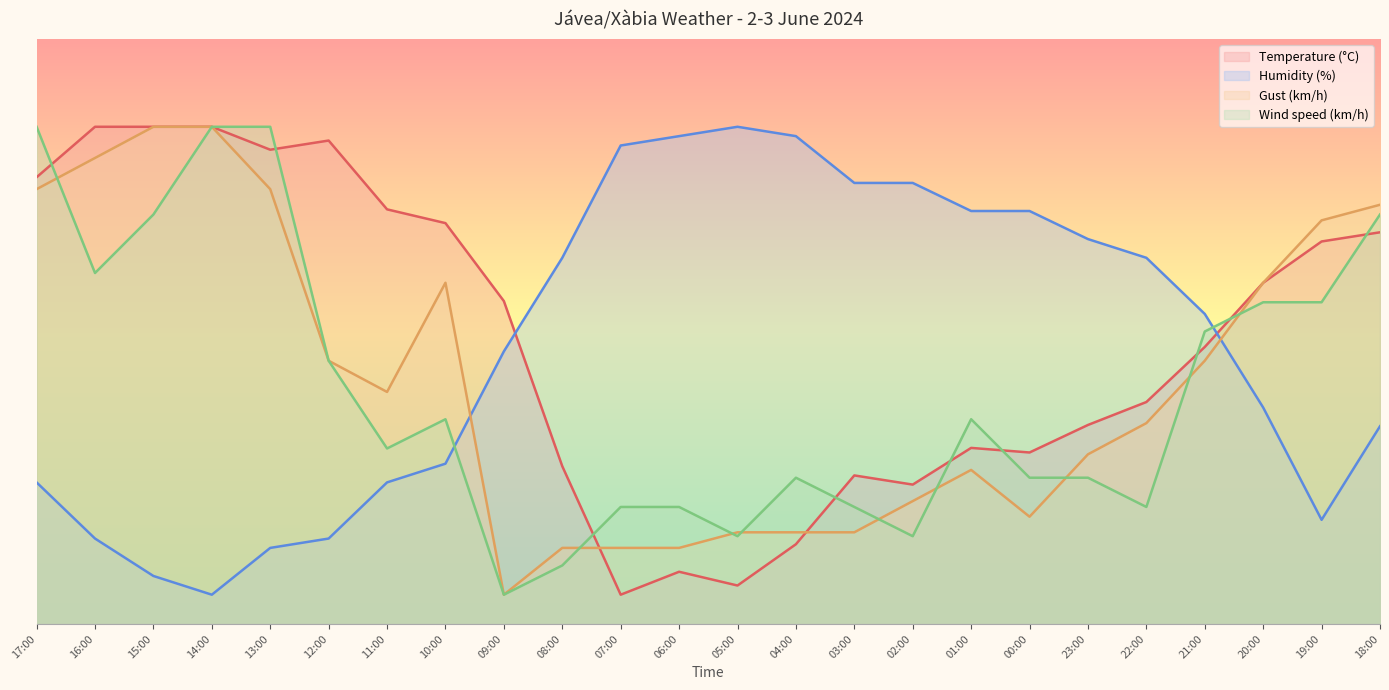

At 23:00, list the series in order from largest to smallest.

Humidity (%), Temperature (°C), Gust (km/h), Wind speed (km/h)